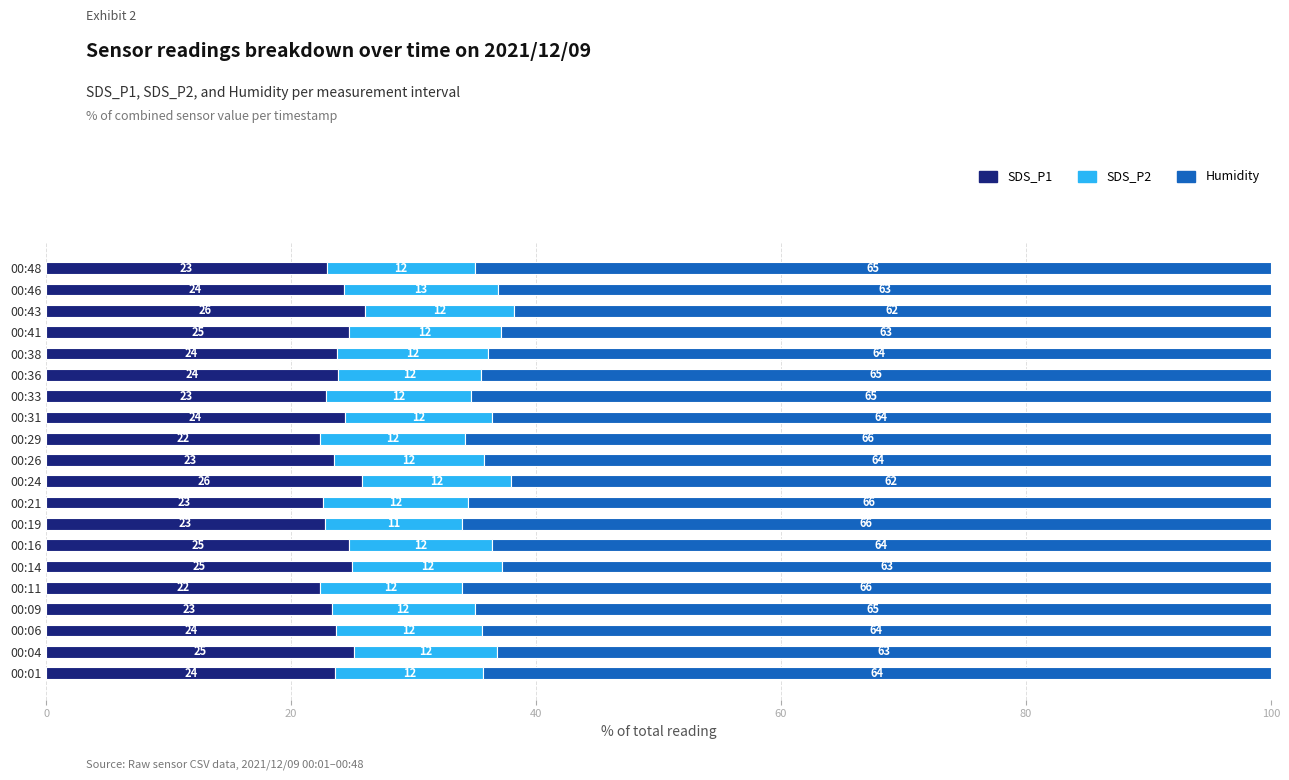

The SDS_P1 series shows 16.5 at 00:36. True or false?

False